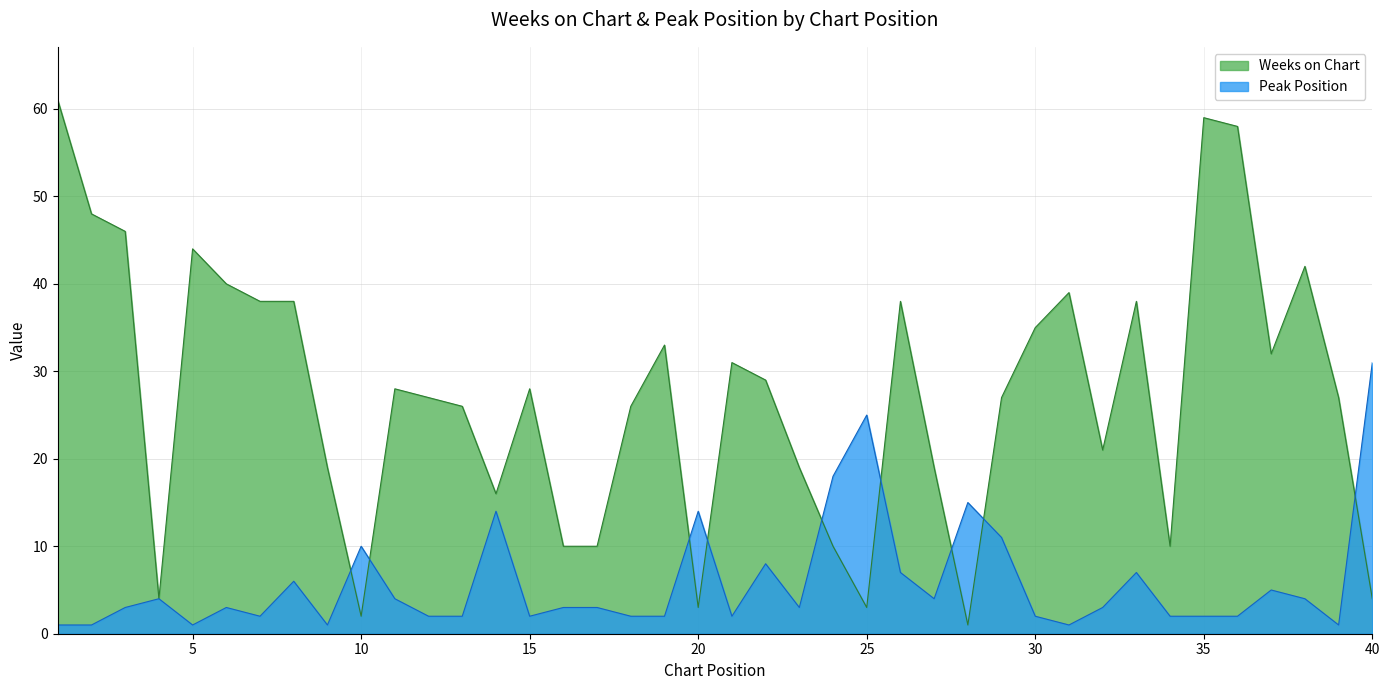

Which series changed the most between 23 and 36?

Weeks on Chart